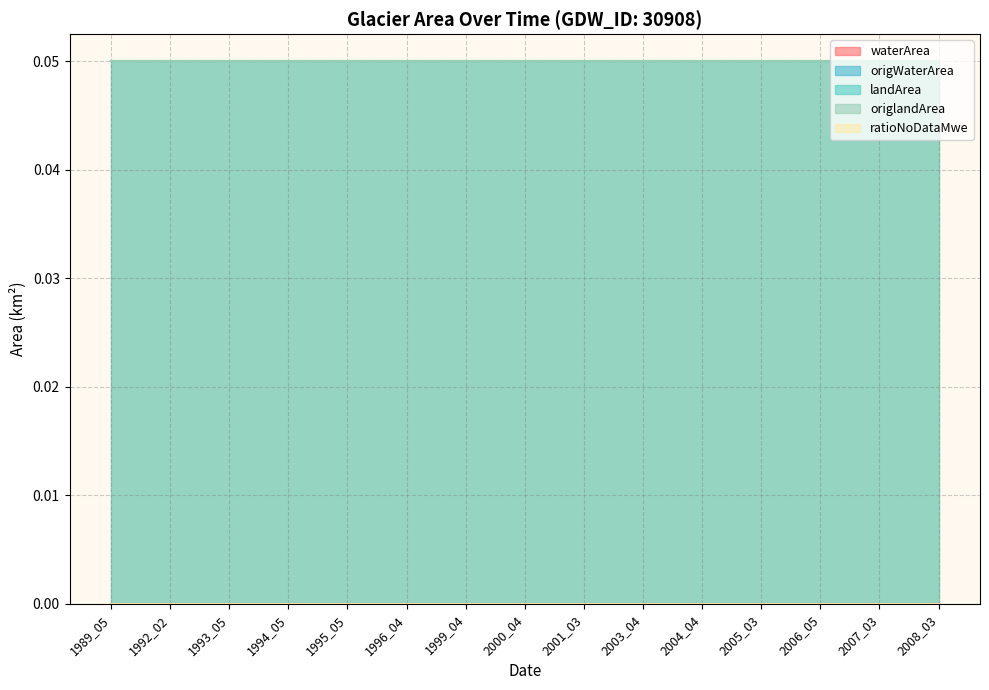

At which label is origWaterArea closest to 0?

1989_05